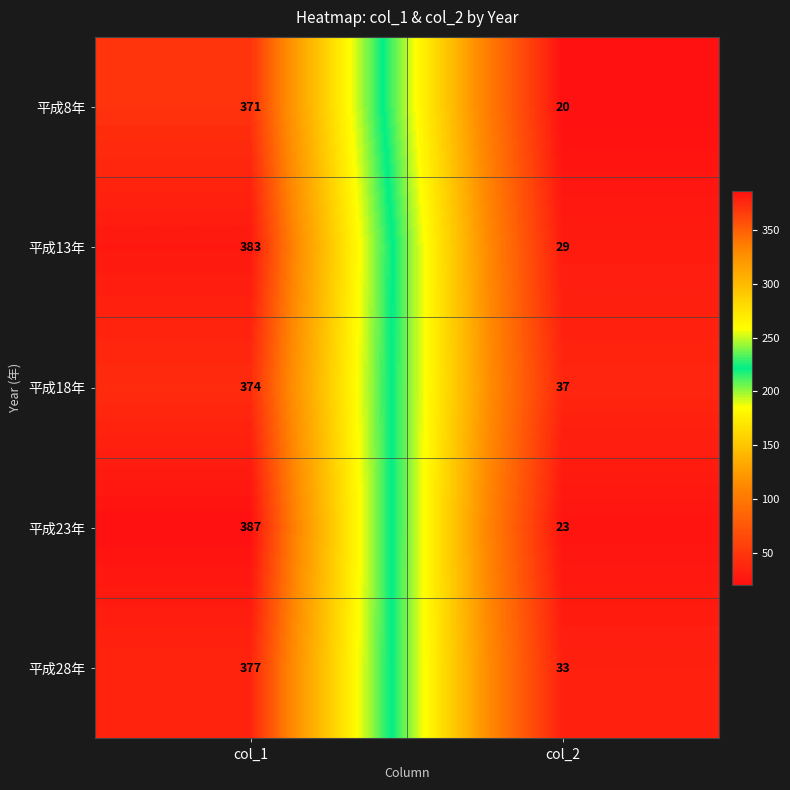

What value does the 平成23年 series have at col_2?

23